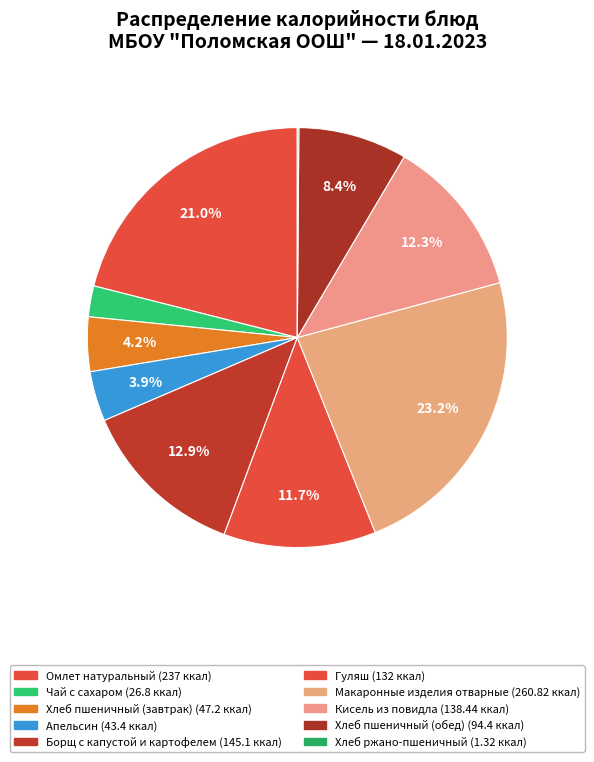

To the nearest percent, what percentage of the pie is Омлет натуральный?

21%